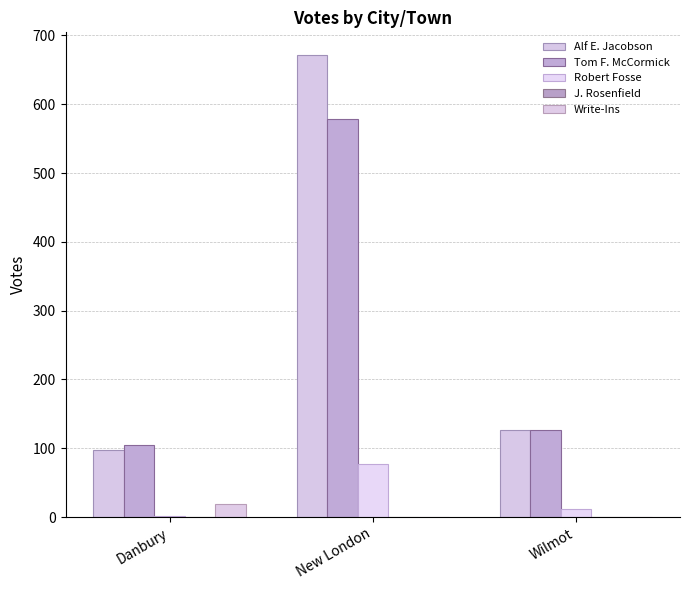

Between Danbury and Wilmot, which series saw the biggest shift?

Alf E. Jacobson